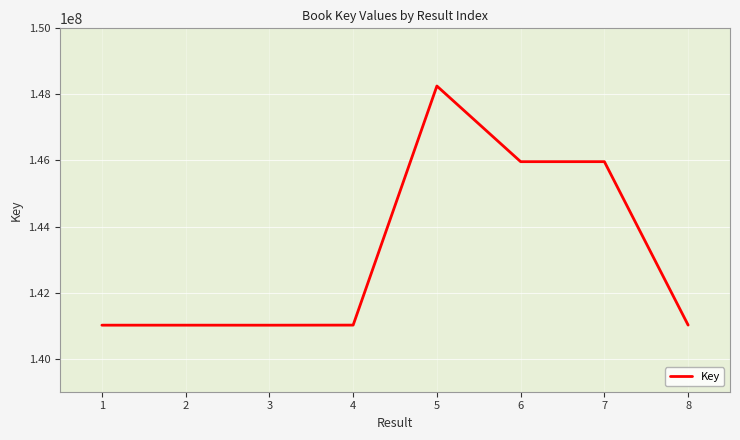

What is the sum of all values?

1145258744